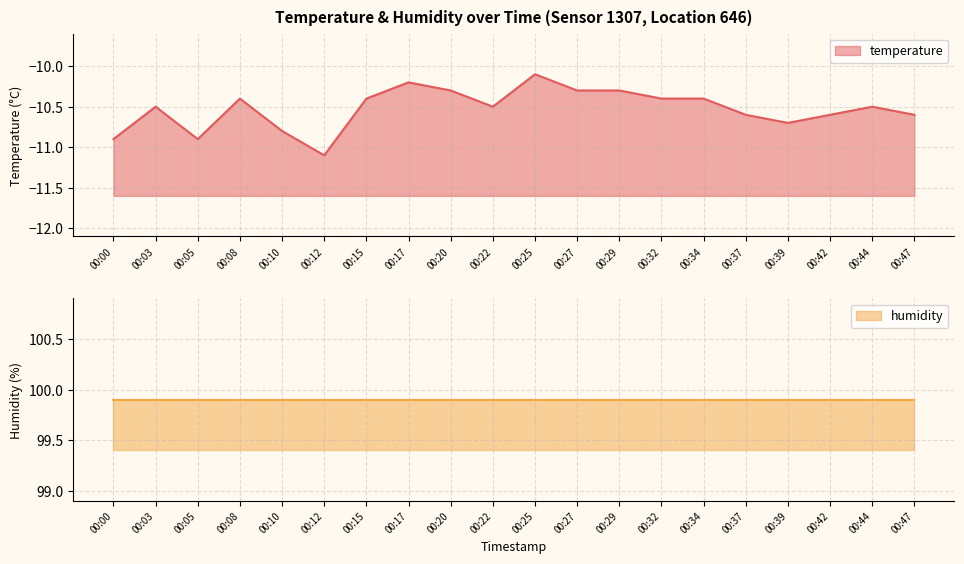

Rank the categories by value from highest to lowest.

00:25, 00:17, 00:20, 00:27, 00:29, 00:08, 00:15, 00:32, 00:34, 00:03, 00:22, 00:44, 00:37, 00:42, 00:47, 00:39, 00:10, 00:00, 00:05, 00:12